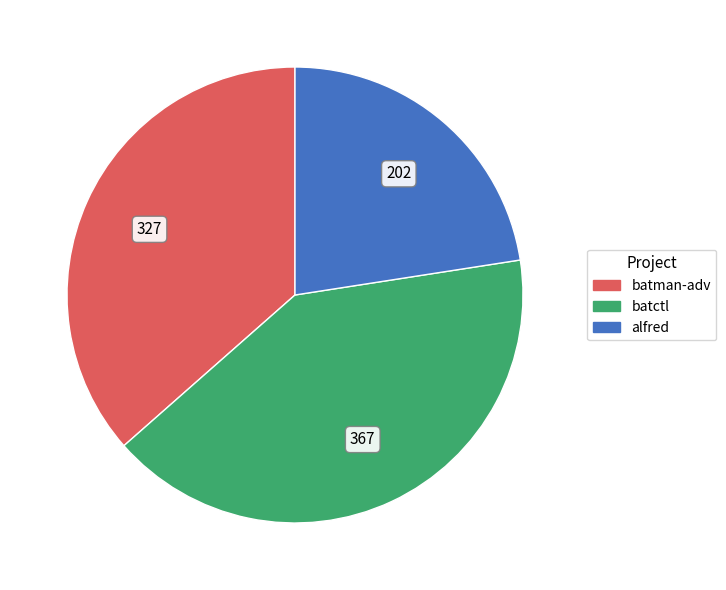

Is it true that batman-adv is 43% of the pie?

False